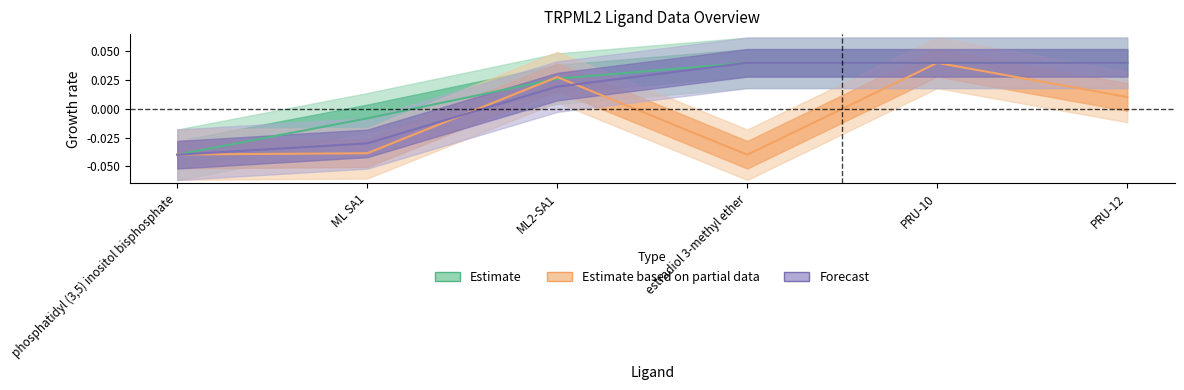

Where is Forecast nearest to the value 0?

ML2-SA1